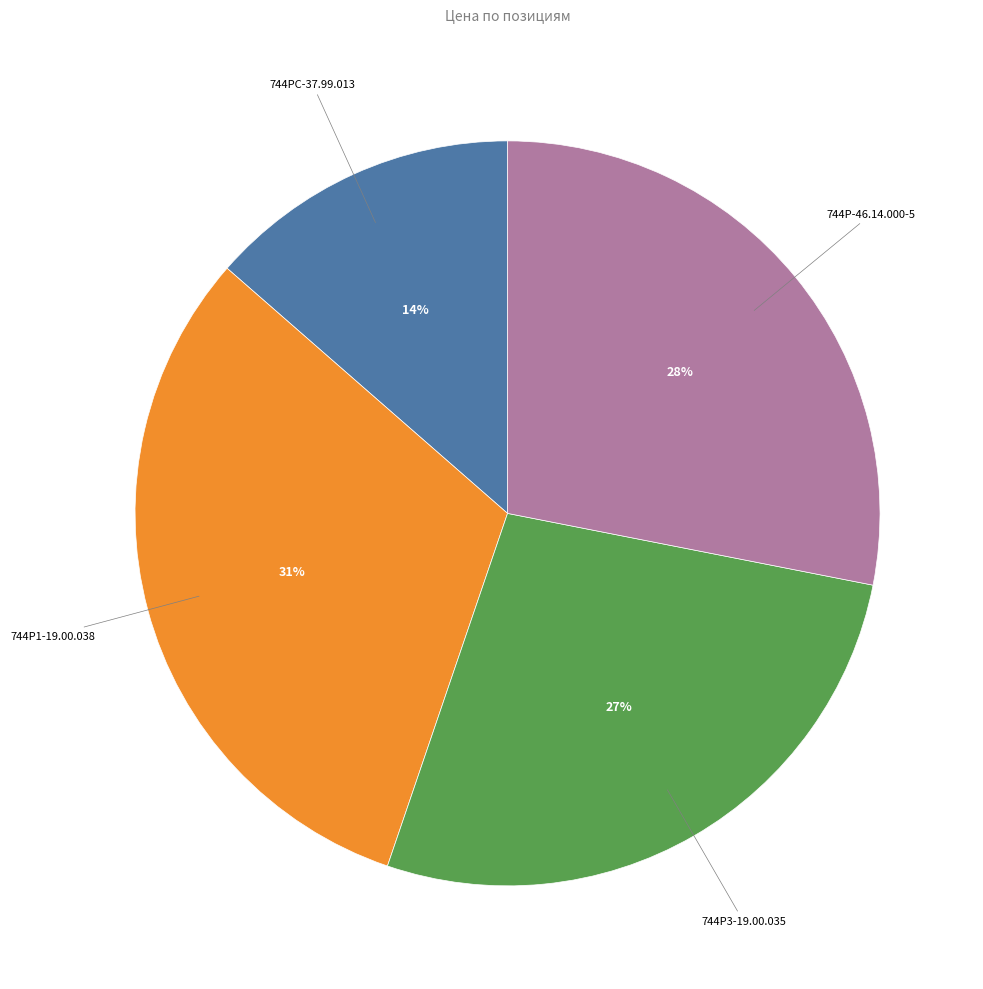

Does any single category account for the majority?

No